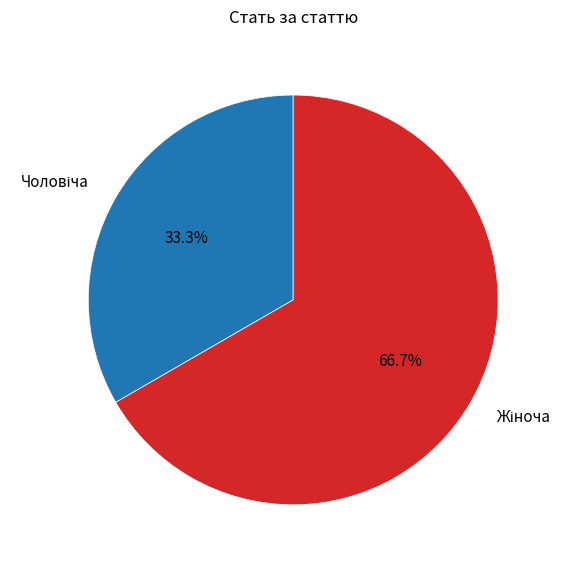

Is there any slice that represents more than half of the pie?

Yes